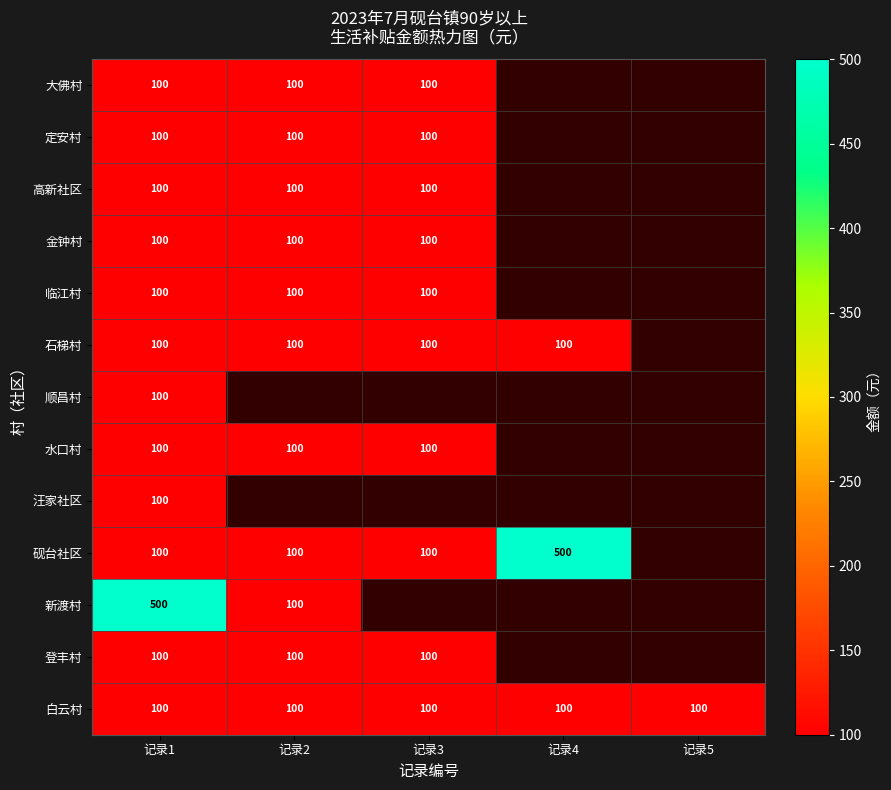

What is the smallest value displayed?

100.0